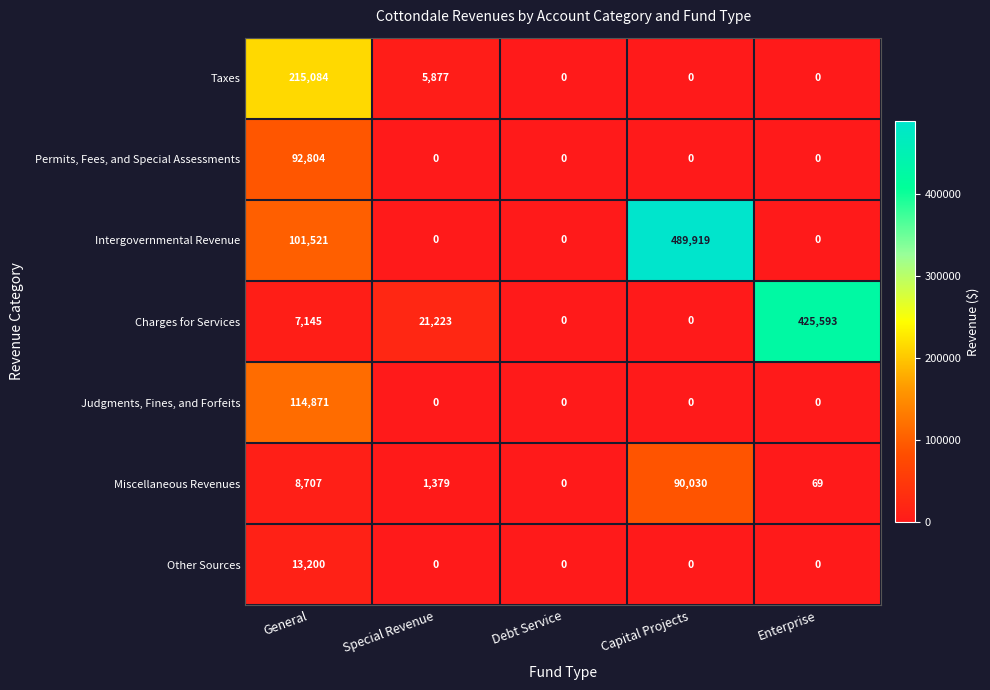

List the series in order of their peak value, highest first.

Intergovernmental Revenue, Charges for Services, Taxes, Judgments, Fines, and Forfeits, Permits, Fees, and Special Assessments, Miscellaneous Revenues, Other Sources